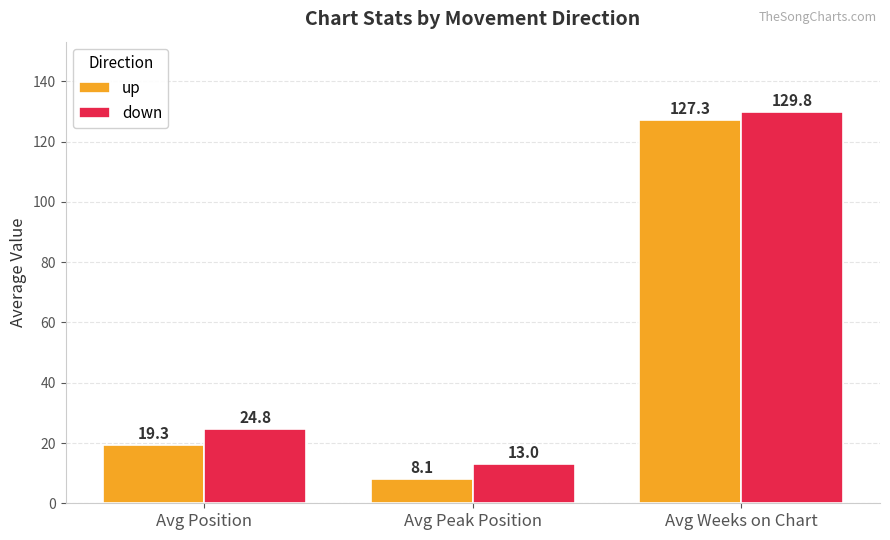

What is the label of the 1st bar from the left?

Avg Position